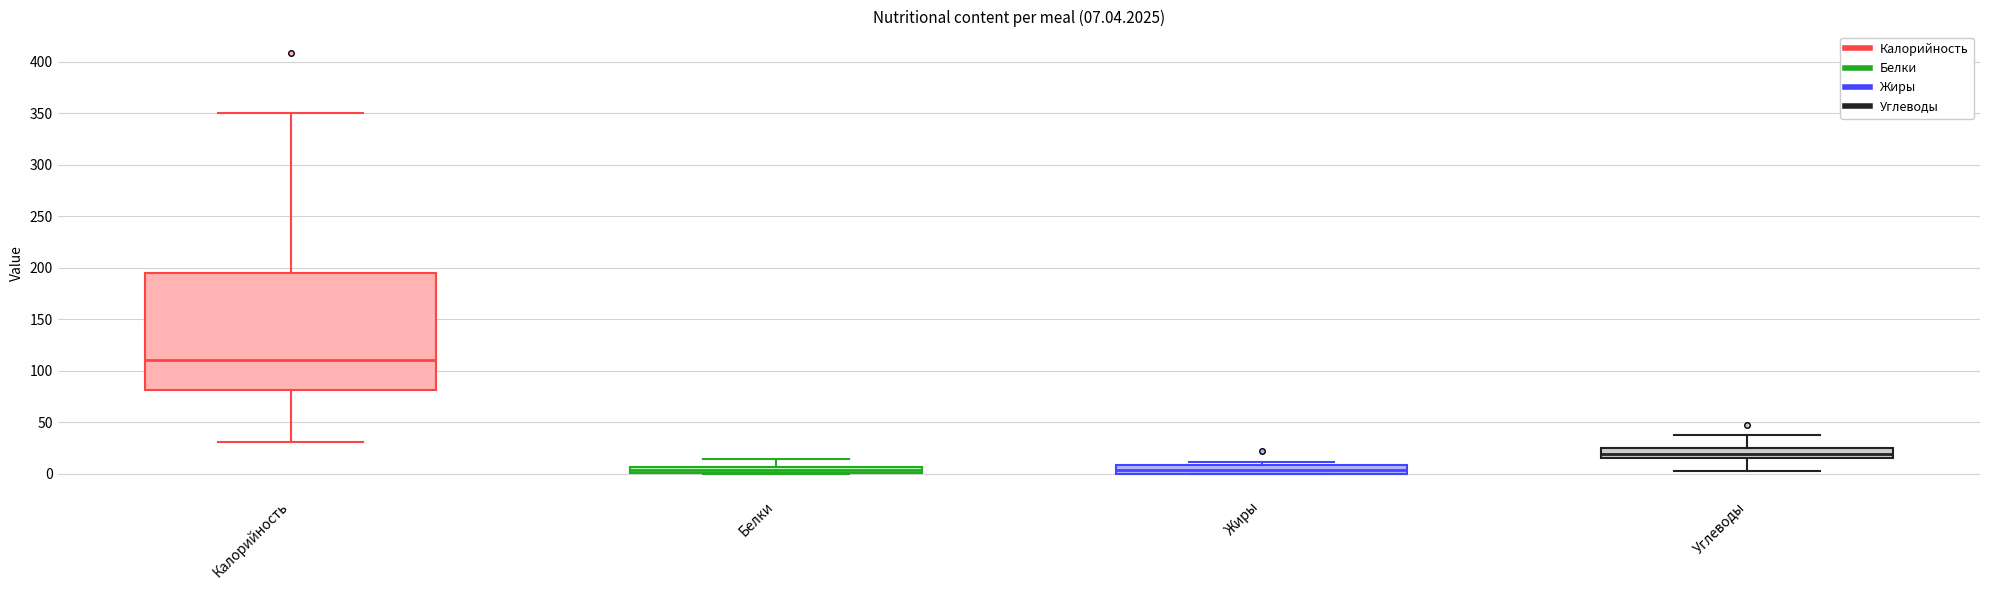

Which box is the tallest, from its lower edge to its upper edge?

Калорийность